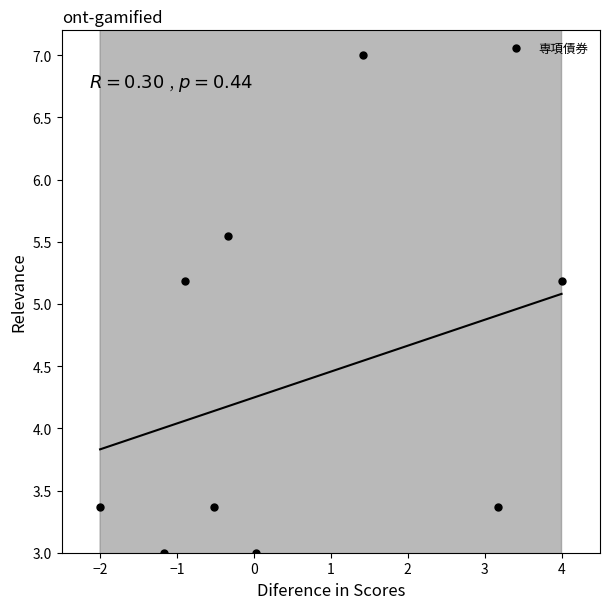

What is the average X value?

0.4